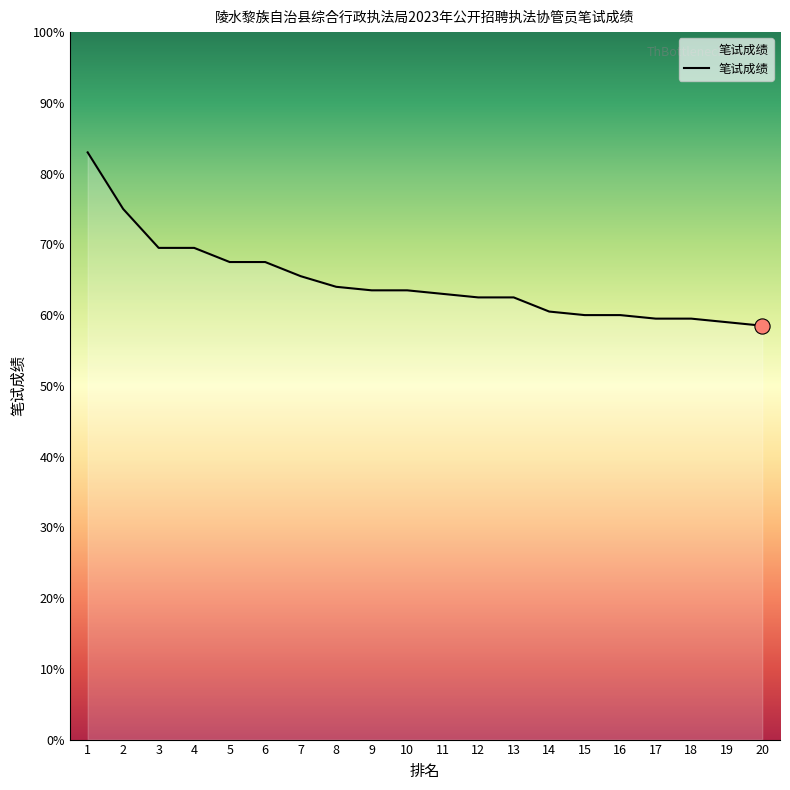

What is the change in value from 1 to 19?

-24.0